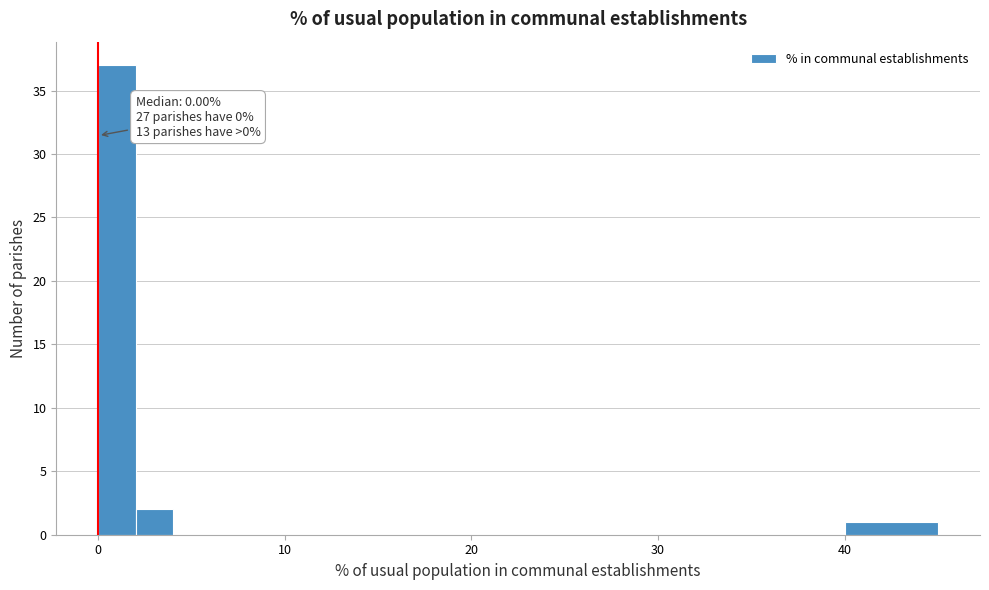

Read against the x-axis, roughly where is the centre of the tallest bar?

1